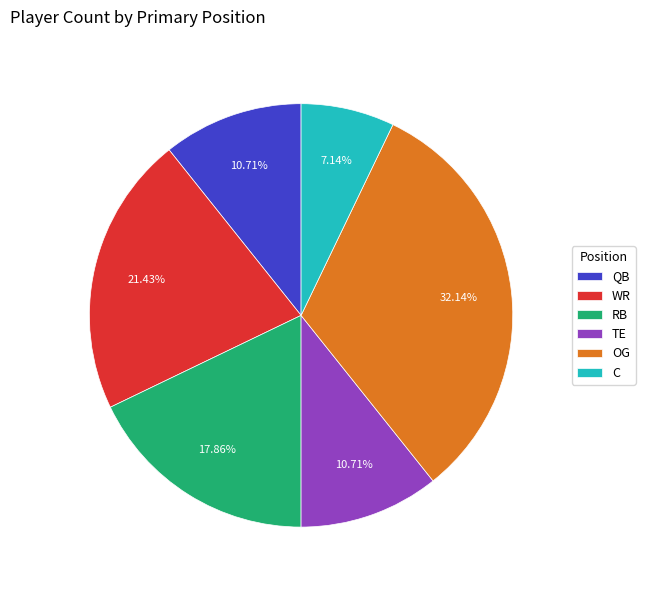

Combined, do WR and OG account for over 50%?

Yes